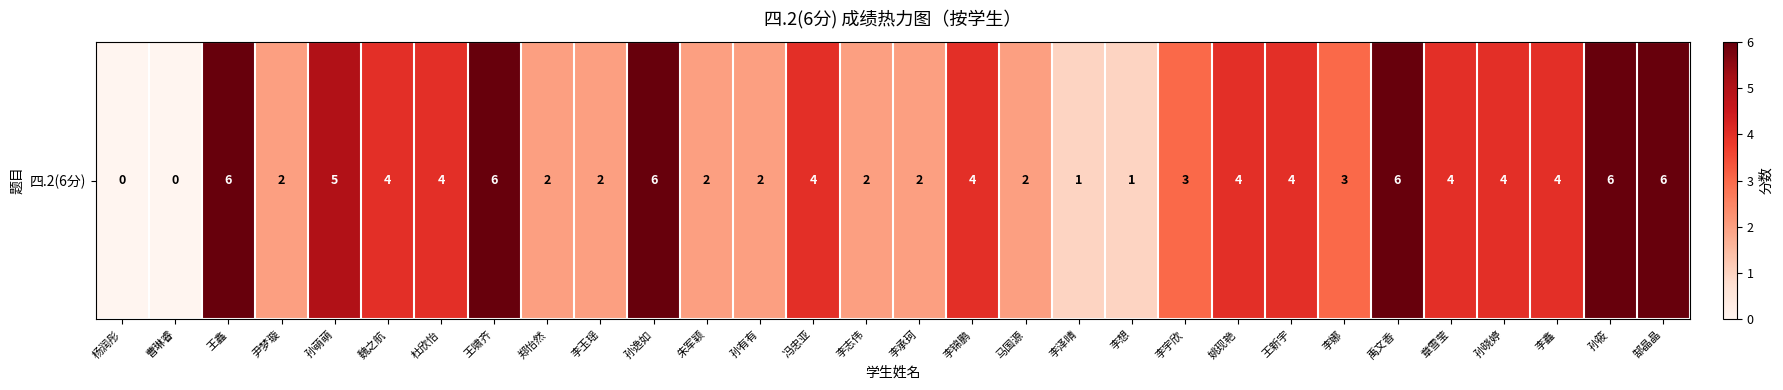

Rank the categories by value from highest to lowest.

王鑫, 王啸齐, 孙逸如, 禹文香, 孙筱, 郜晶晶, 孙萌萌, 魏之航, 杜欣怡, 冯忠亚, 李锦鹏, 姚现艳, 王新宇, 章雪莹, 孙晓婷, 李鑫, 李宇欣, 李娜, 尹梦璇, 郑怡然, 李玉瑶, 朱军颖, 孙有有, 李志伟, 李承珂, 马国源, 李泽晴, 李想, 杨润彤, 曹琳睿